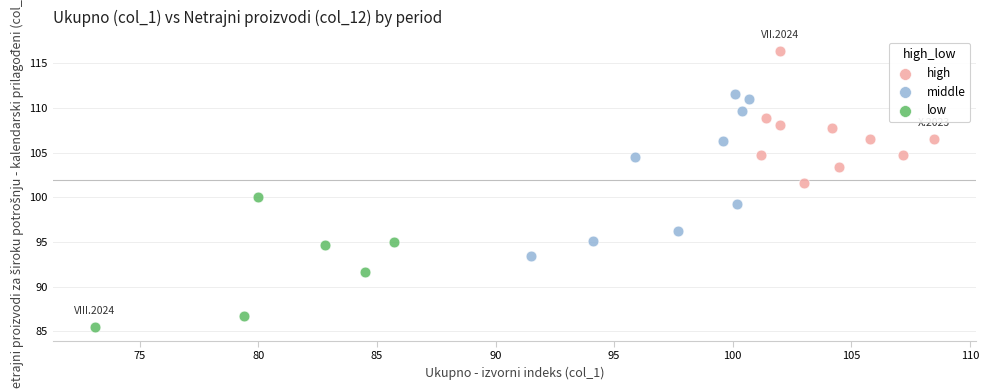

Which series has the widest spread of Y values?

middle